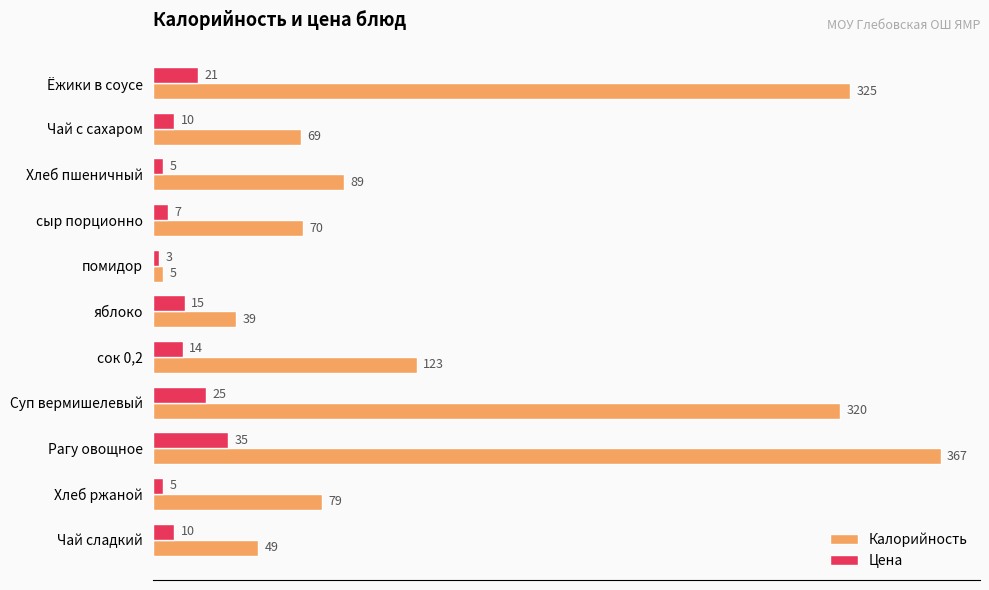

What is the sum of all Калорийность values?

1535